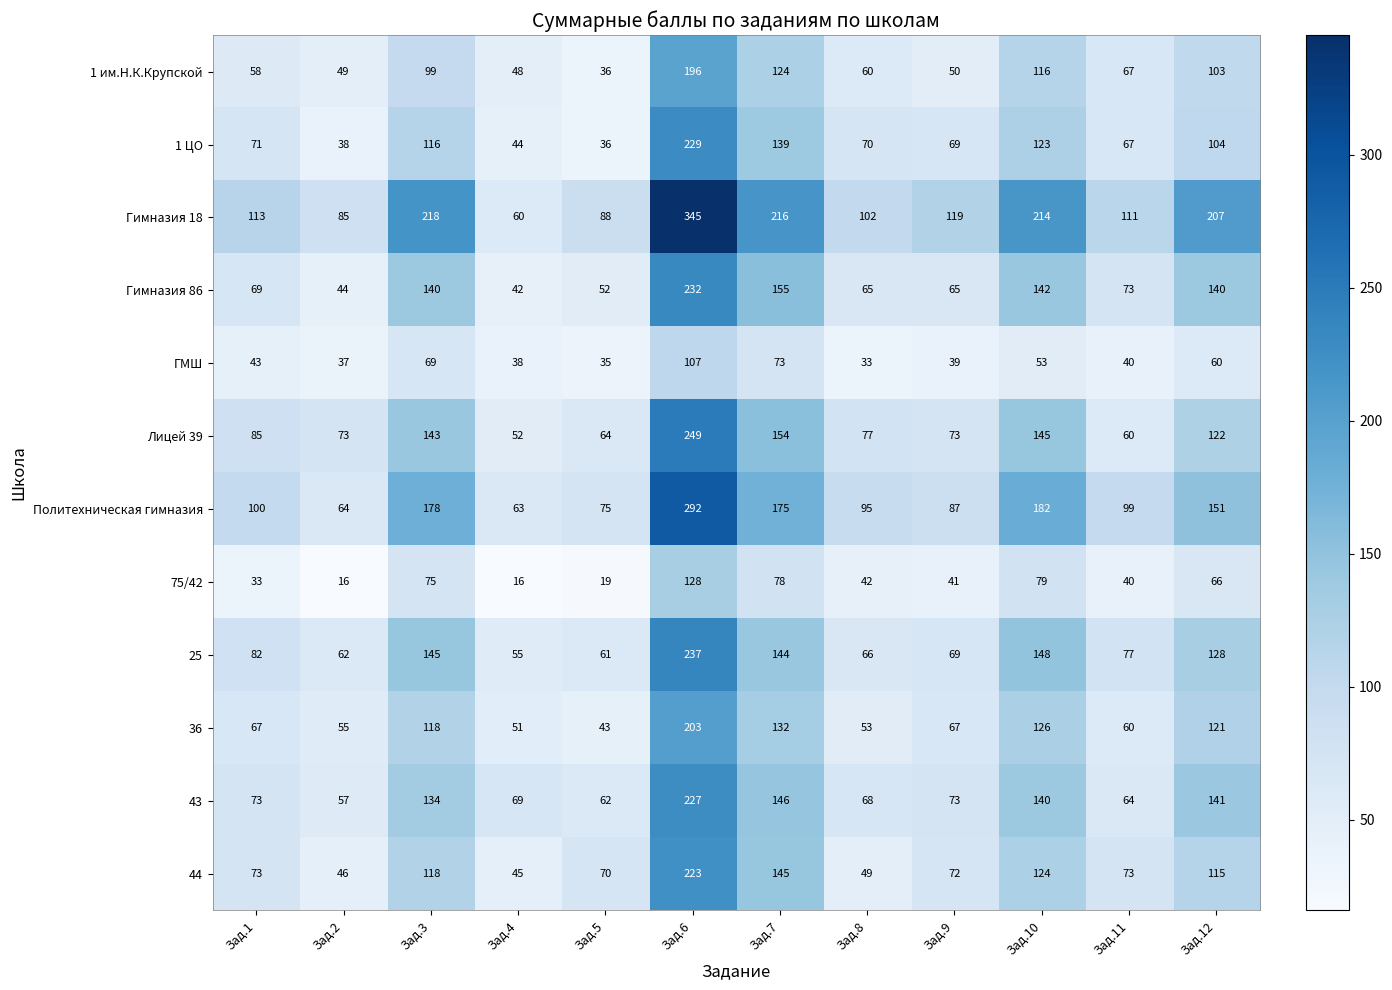

The 44 series shows 223 at Зад.6. True or false?

True